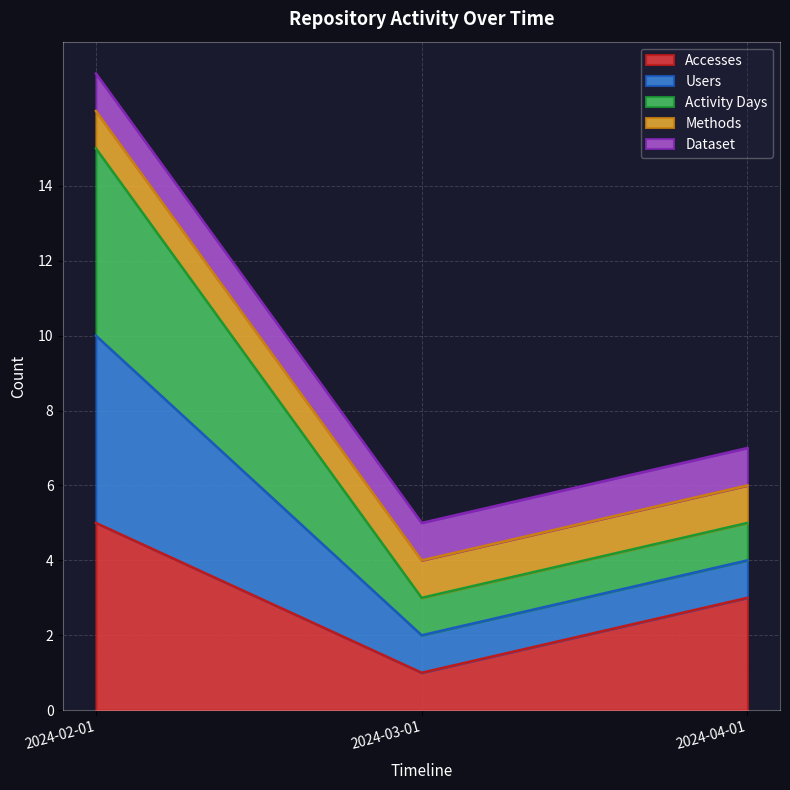

Rank the categories by Activity Days value from lowest to highest.

2024-03-01, 2024-04-01, 2024-02-01